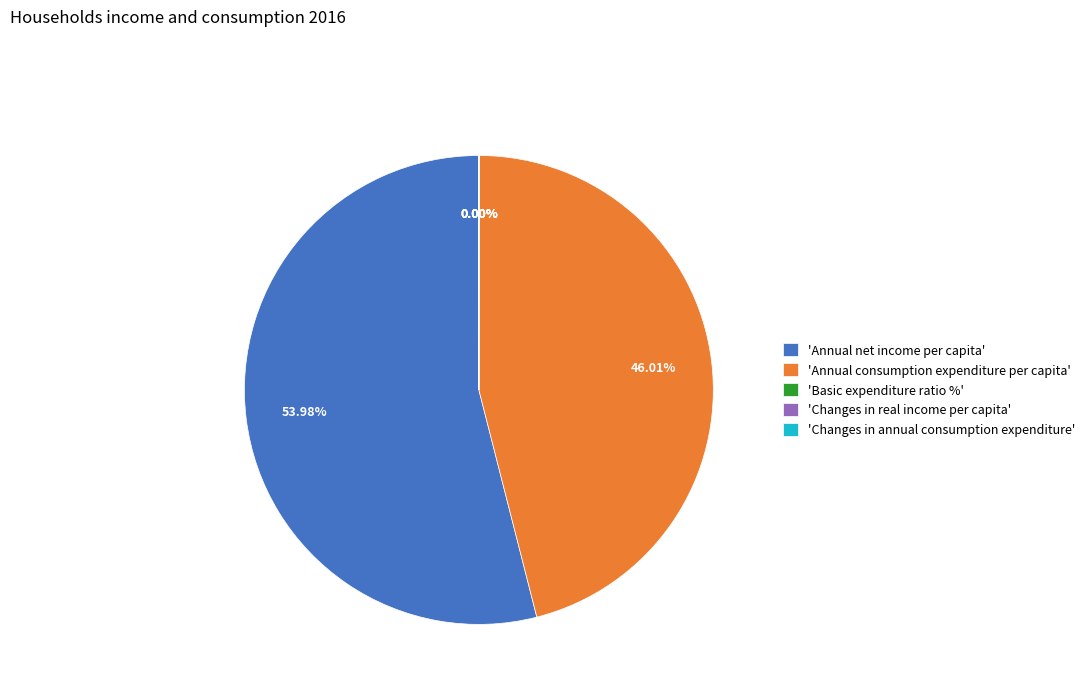

To the nearest percent, what is the difference between the largest and smallest slice percentages?

54%